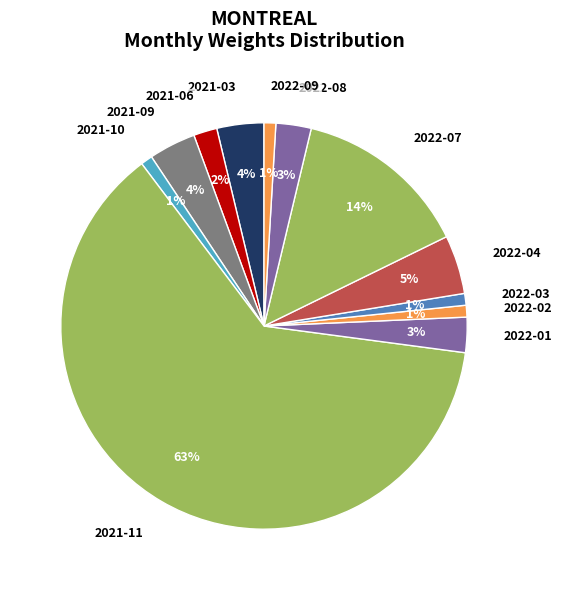

Which slice is the largest?

2021-11